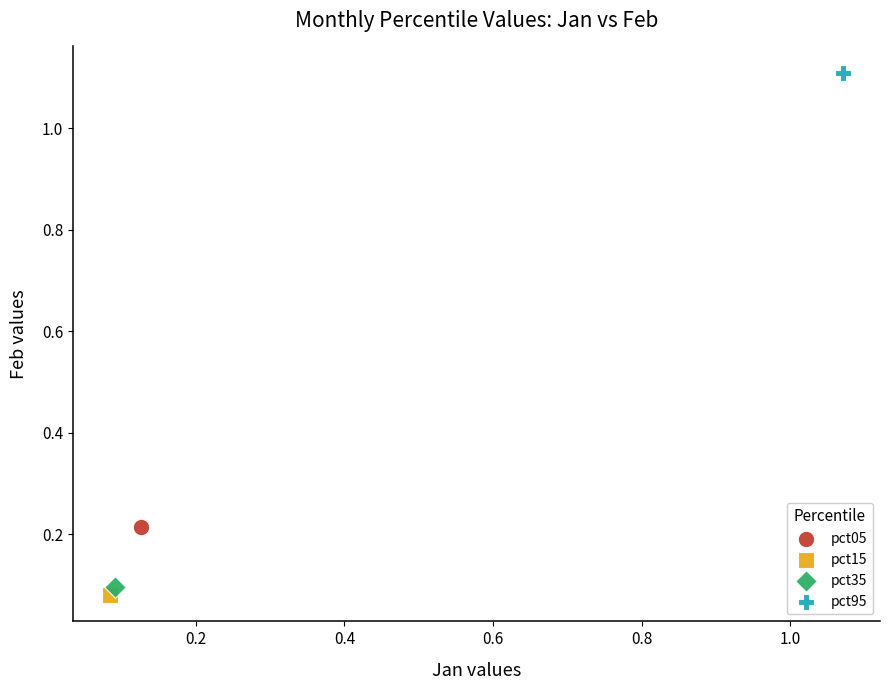

Which series contains the lowest Y value?

pct15